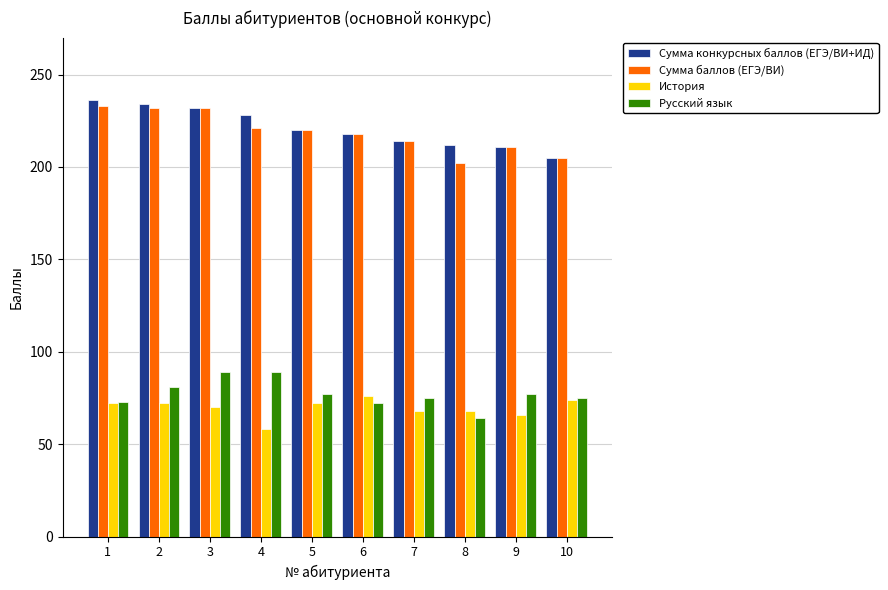

The value of Сумма баллов (ЕГЭ/ВИ) at 8 is 202. True or false?

True